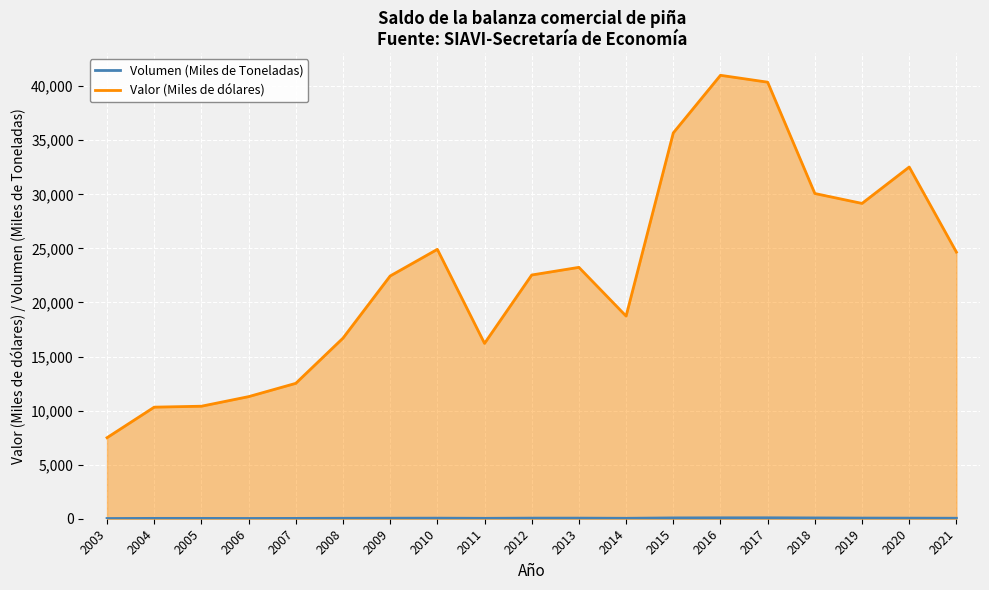

True or false: Valor (Miles de dólares) and Volumen (Miles de Toneladas) cross at least once.

False